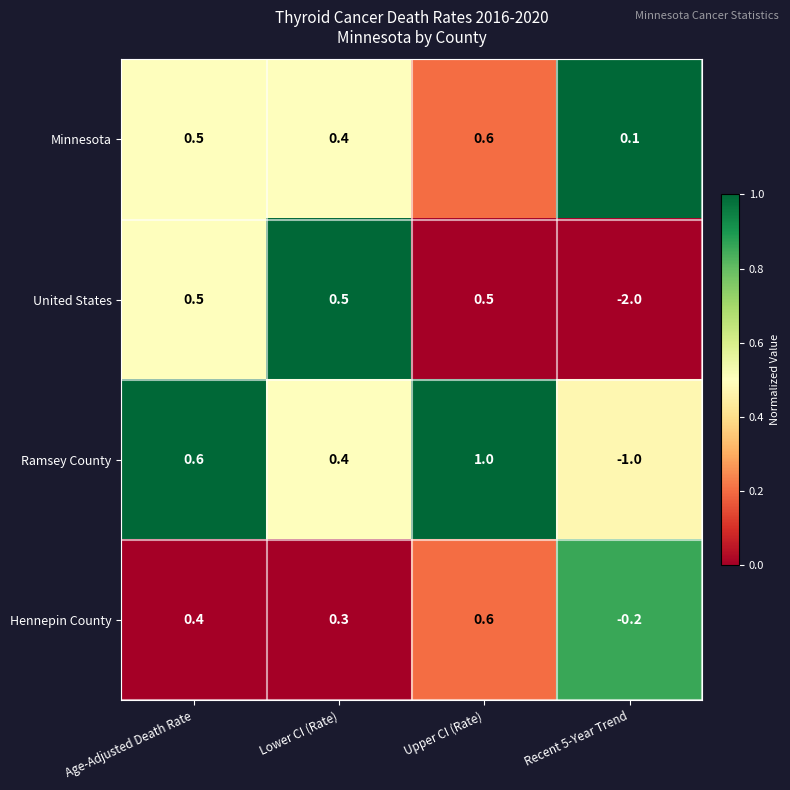

Count the number of categories in the chart.

4